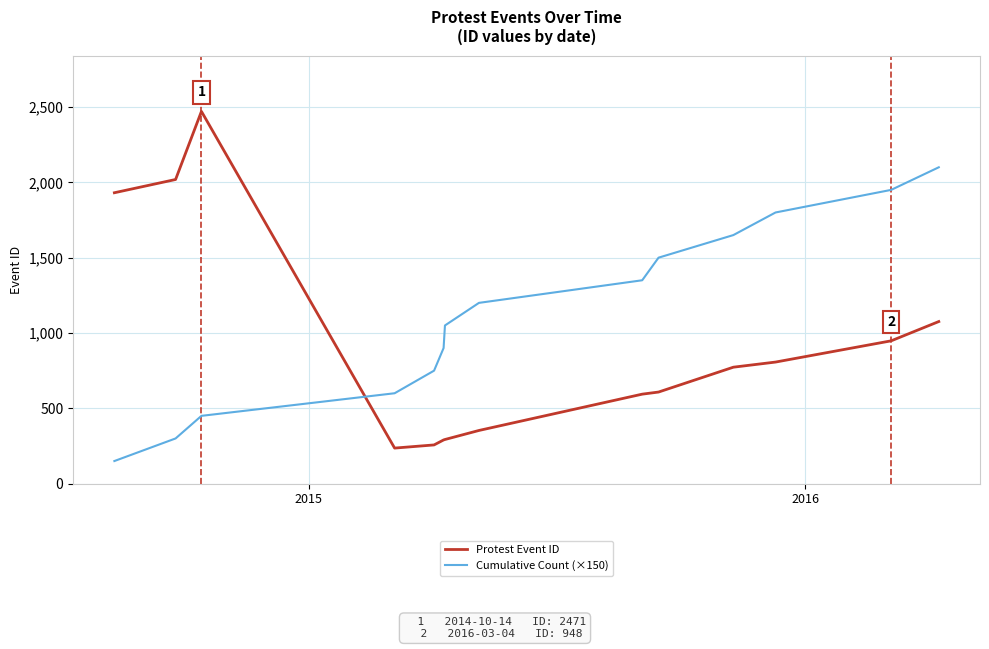

What is the maximum value shown in the chart?

2471